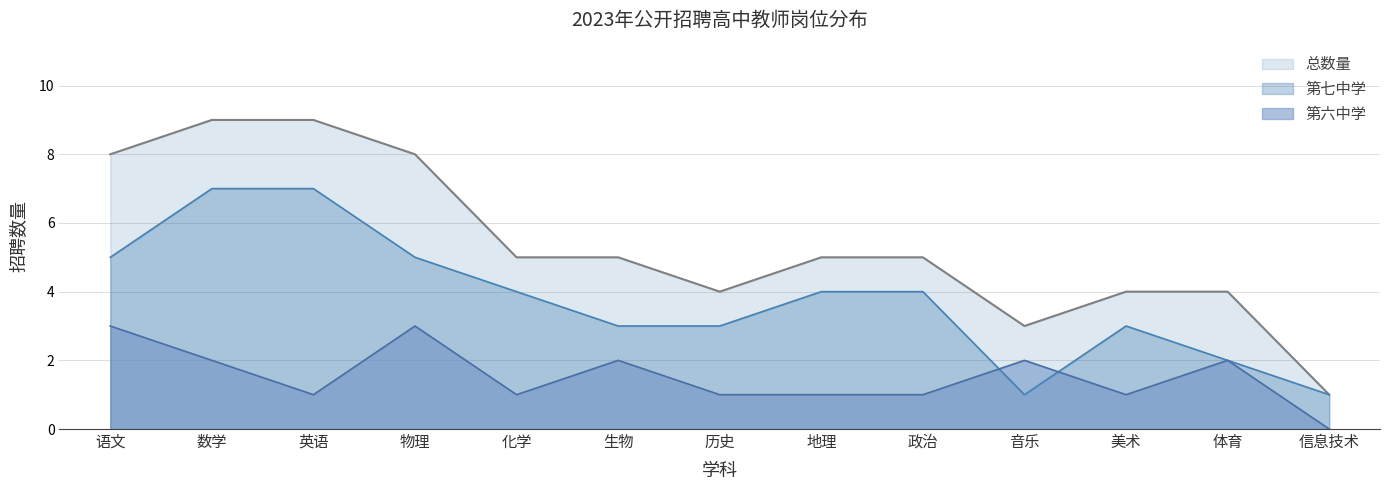

True or false: 第七中学 has a value of 7 at 数学.

True